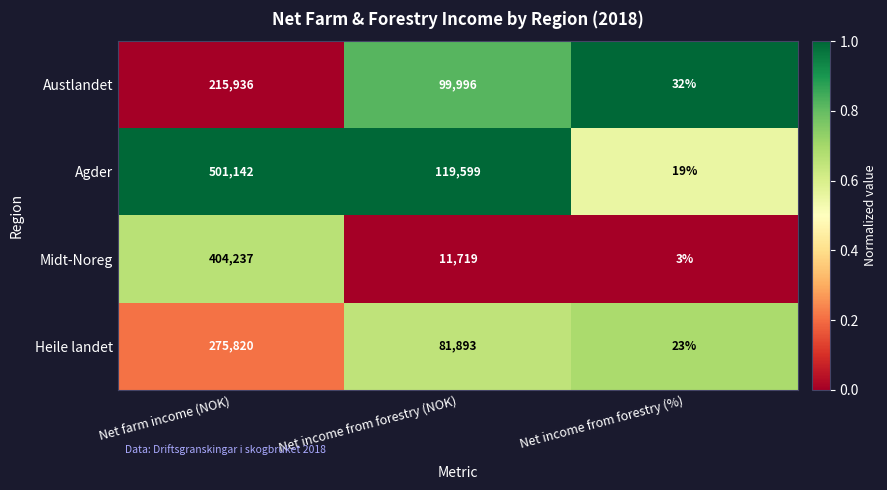

Which series has the widest spread of values?

Agder